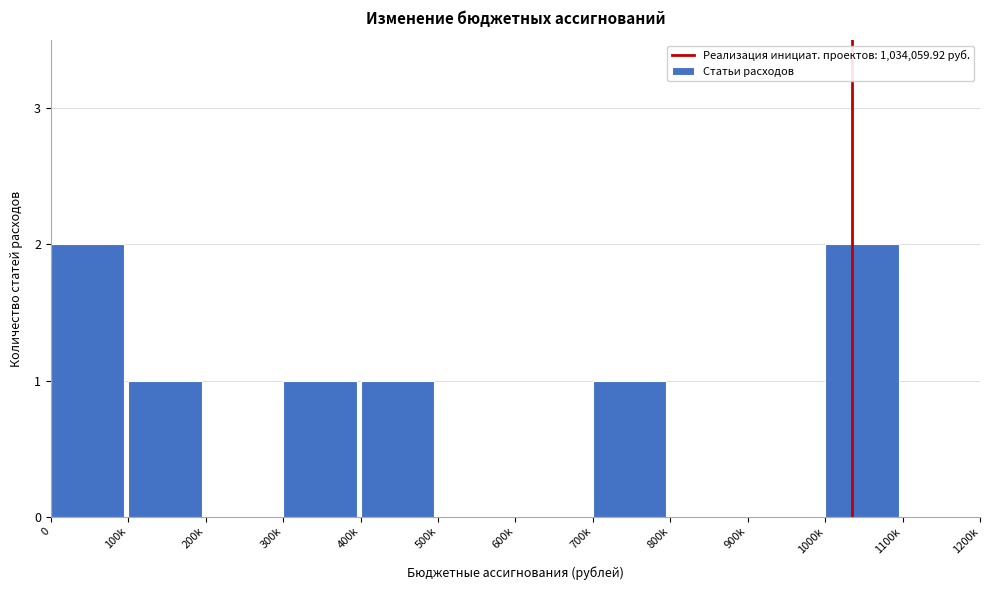

Reading right to left, transcribe all the data shown in this chart.

1100k=0	1000k=2	900k=0	800k=0	700k=1	600k=0	500k=0	400k=1	300k=1	200k=0	100k=1	0=2